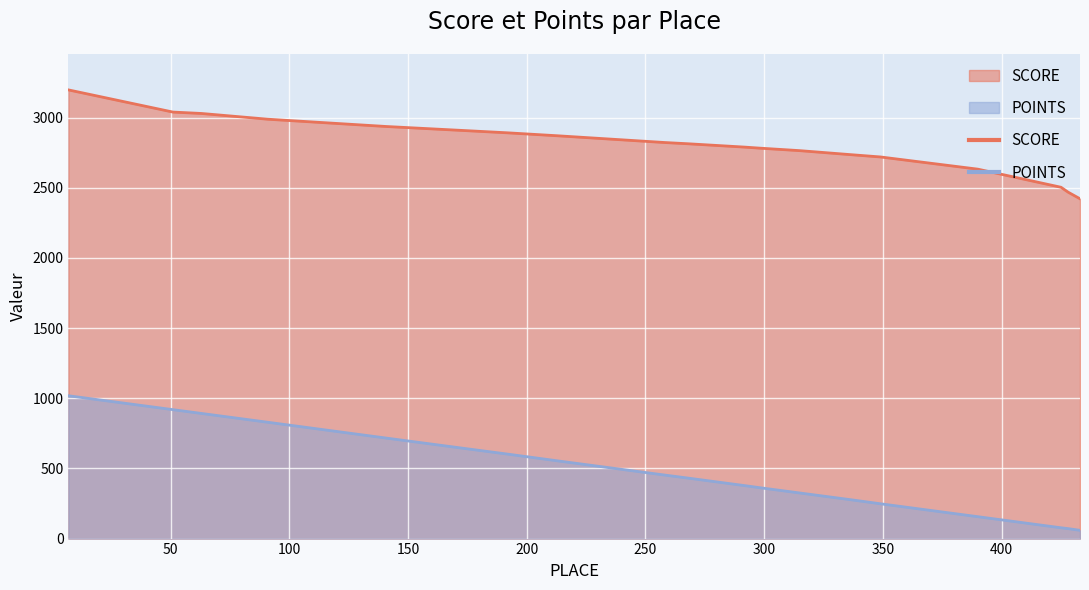

What is the total value across all series at 174?

3550